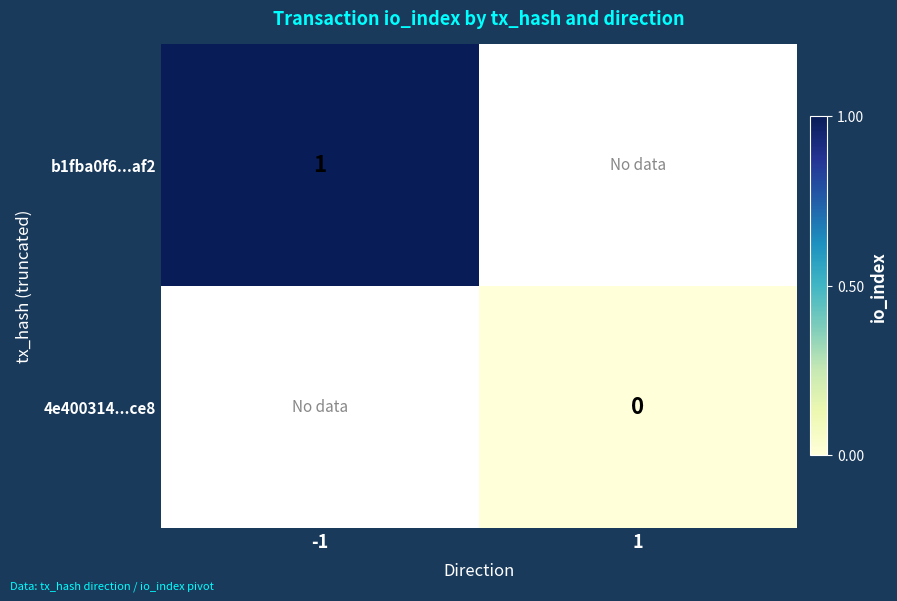

True or false: b1fba0f6...af2 has a value of 1 at -1.

True